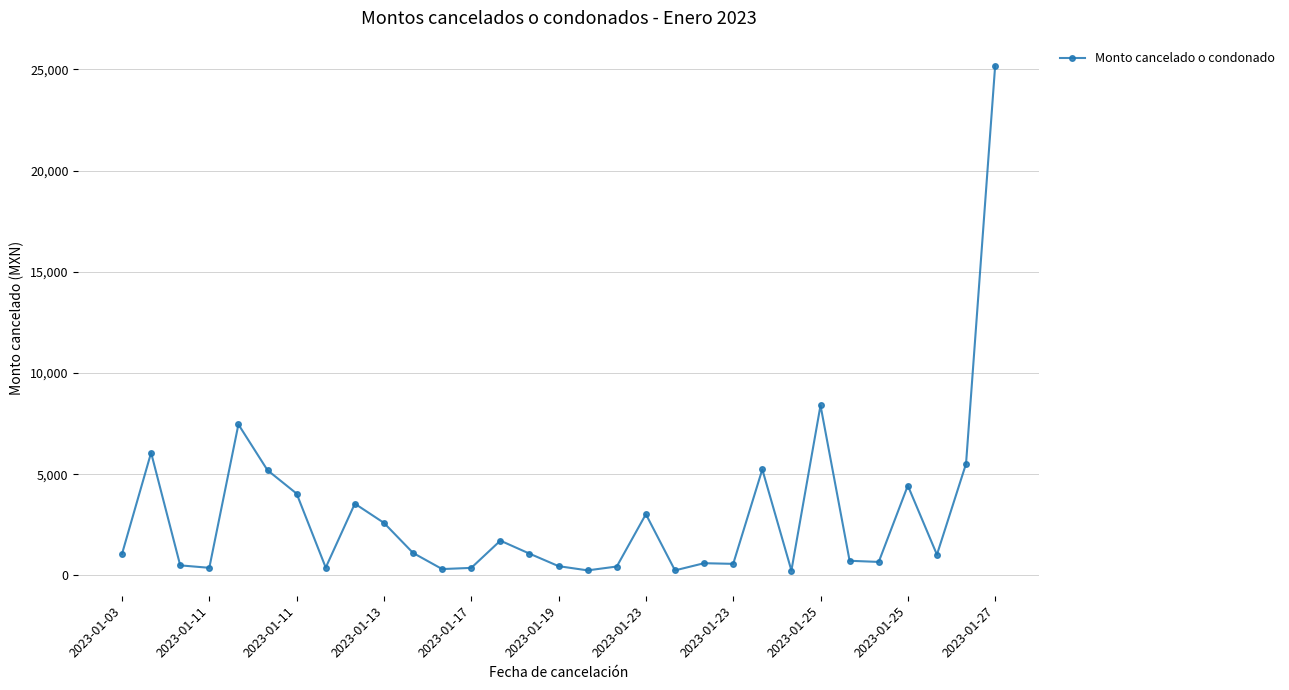

Does the chart have visible grid lines?

Yes